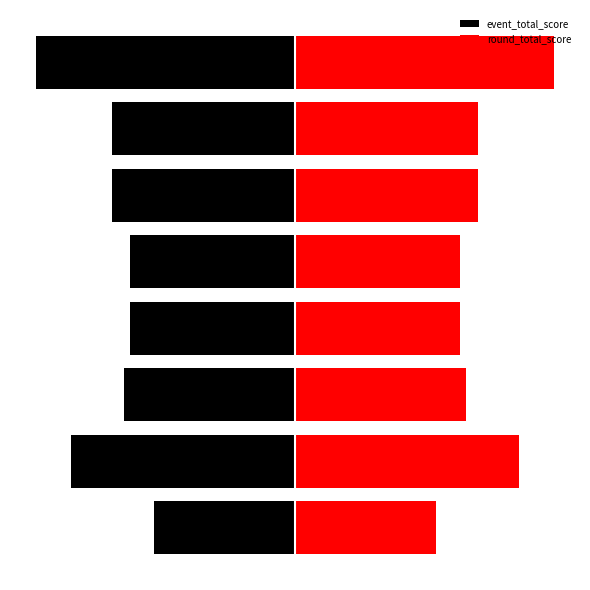

Between 1 and 6, which series saw the biggest shift?

event_total_score